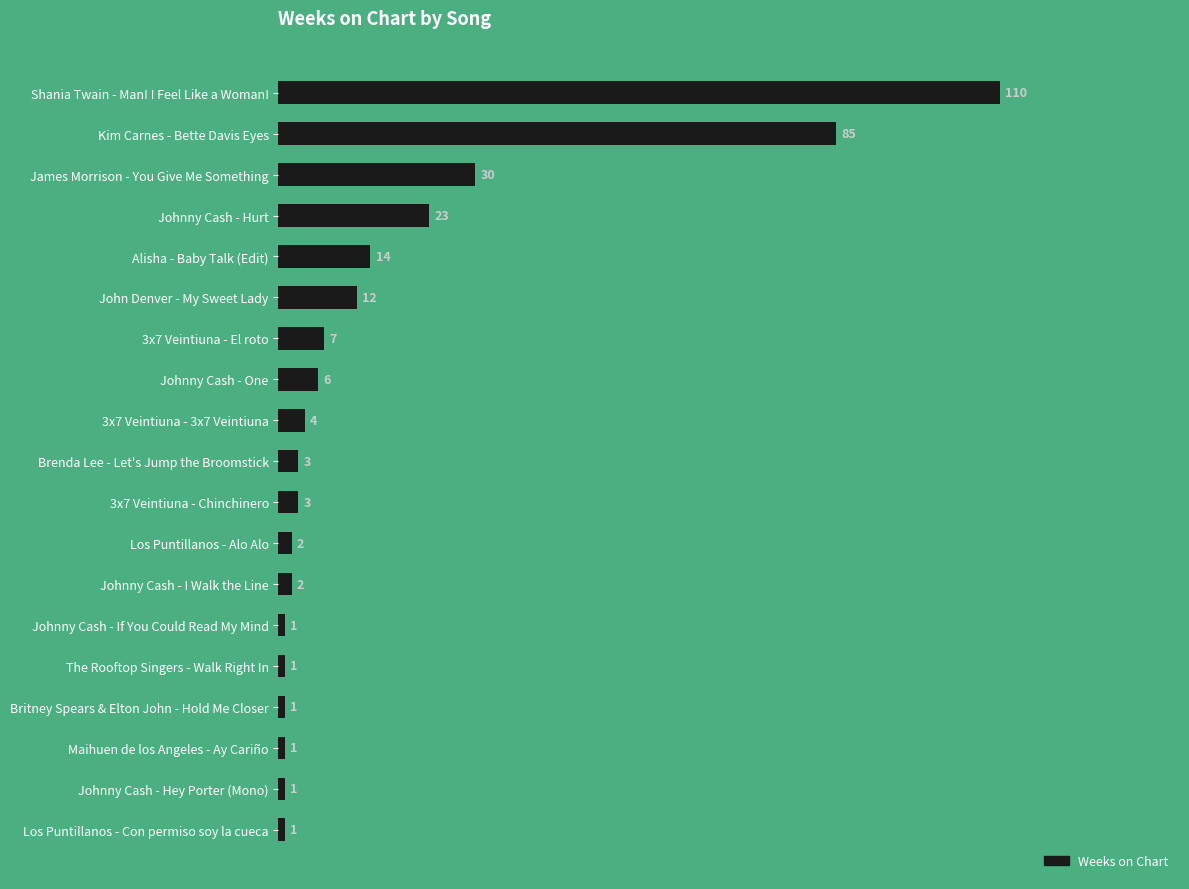

What is the average value?

16